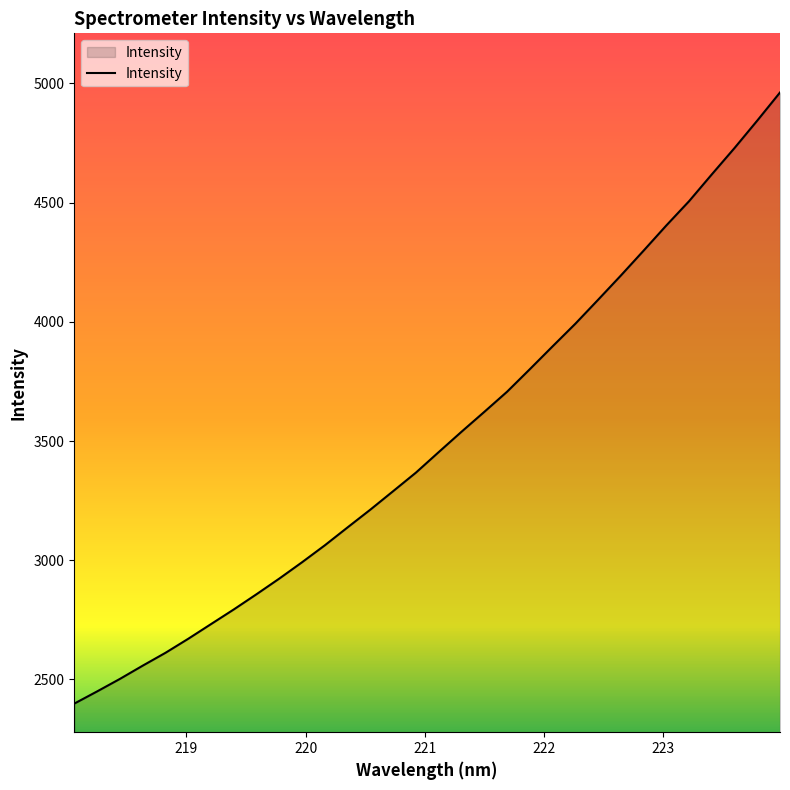

What is the minimum value shown in the chart?

2398.7